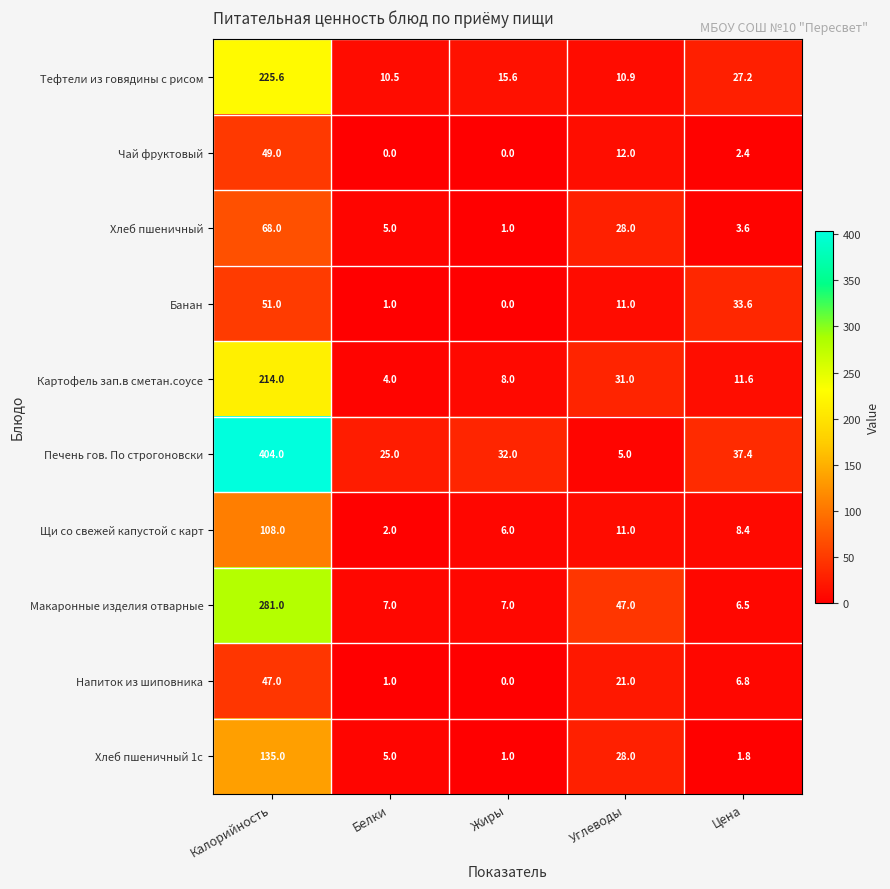

True or false: Щи со свежей капустой с карт has a value of 8.4 at Цена.

True